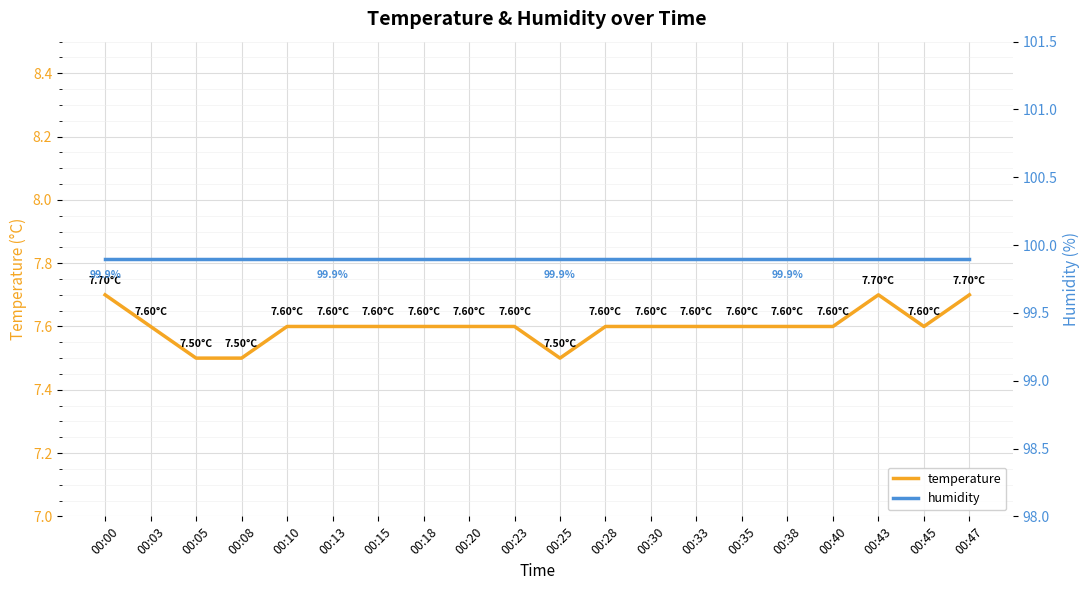

Reading left to right, extract all data points from this chart.

temperature: 7.7	7.6	7.5	7.5	7.6	7.6	7.6	7.6	7.6	7.6	7.5	7.6	7.6	7.6	7.6	7.6	7.6	7.7	7.6	7.7
humidity: 99.9	99.9	99.9	99.9	99.9	99.9	99.9	99.9	99.9	99.9	99.9	99.9	99.9	99.9	99.9	99.9	99.9	99.9	99.9	99.9